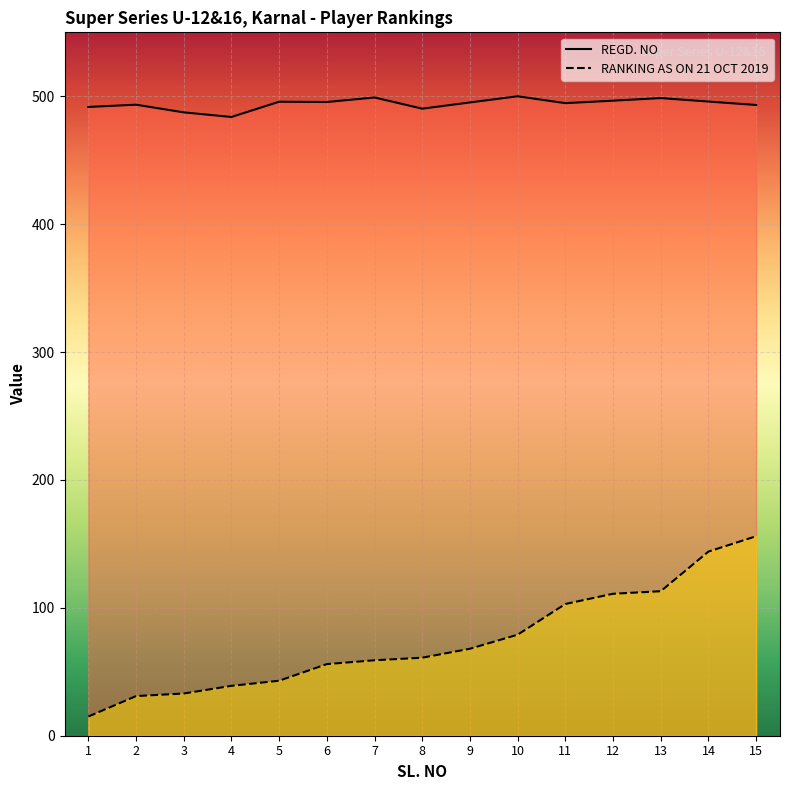

True or false: RANKING AS ON 21 OCT 2019 has more than 2 points higher than both neighbors.

False